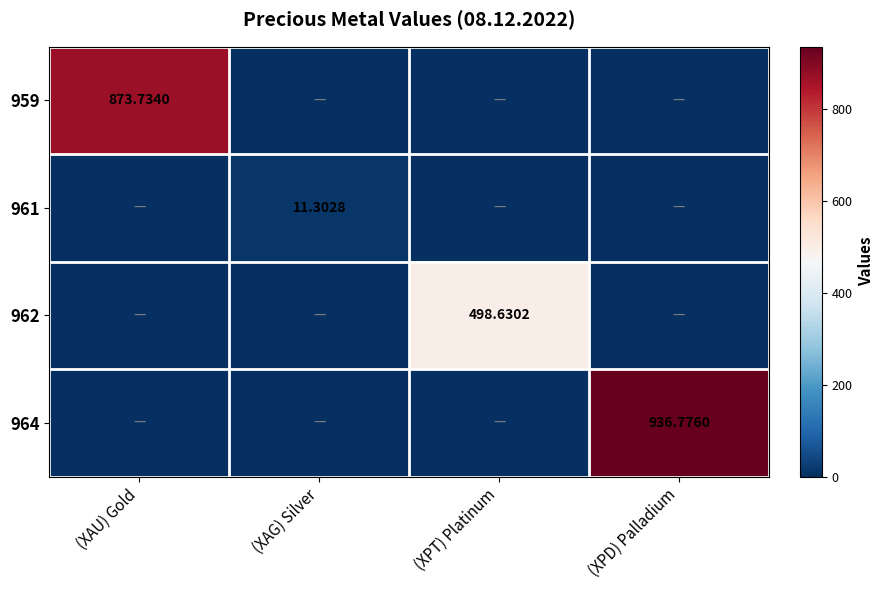

The value of 964 at (XPD) Palladium is 1531.8. True or false?

False